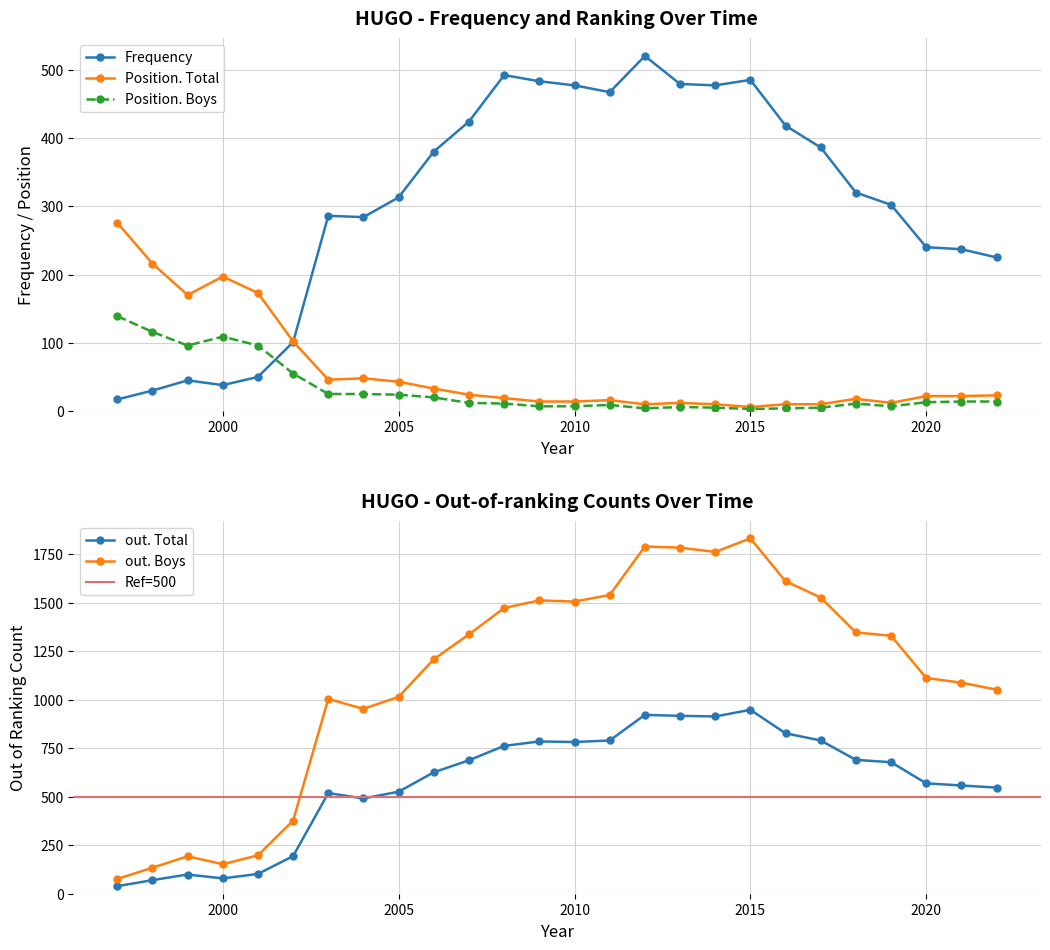

Which series has the largest range (max minus min)?

out. Boys